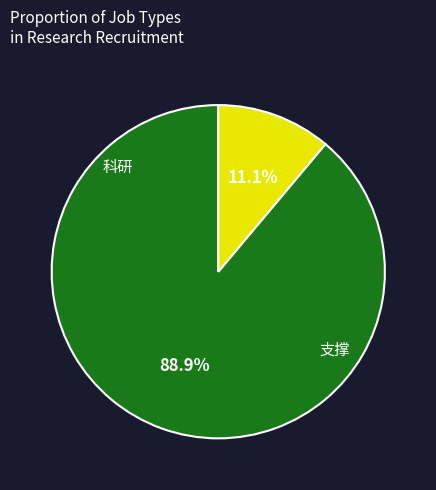

Does any single category account for the majority?

Yes